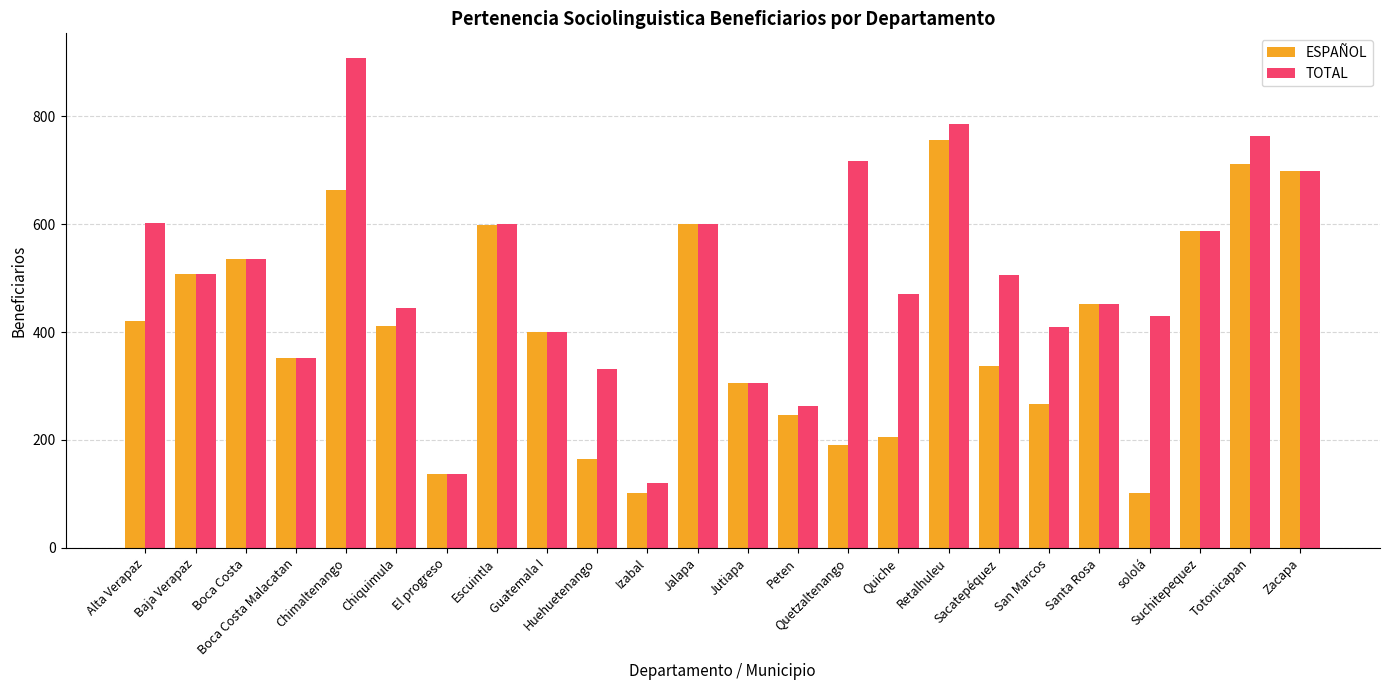

At which category is the sum across all series the highest?

Chimaltenango